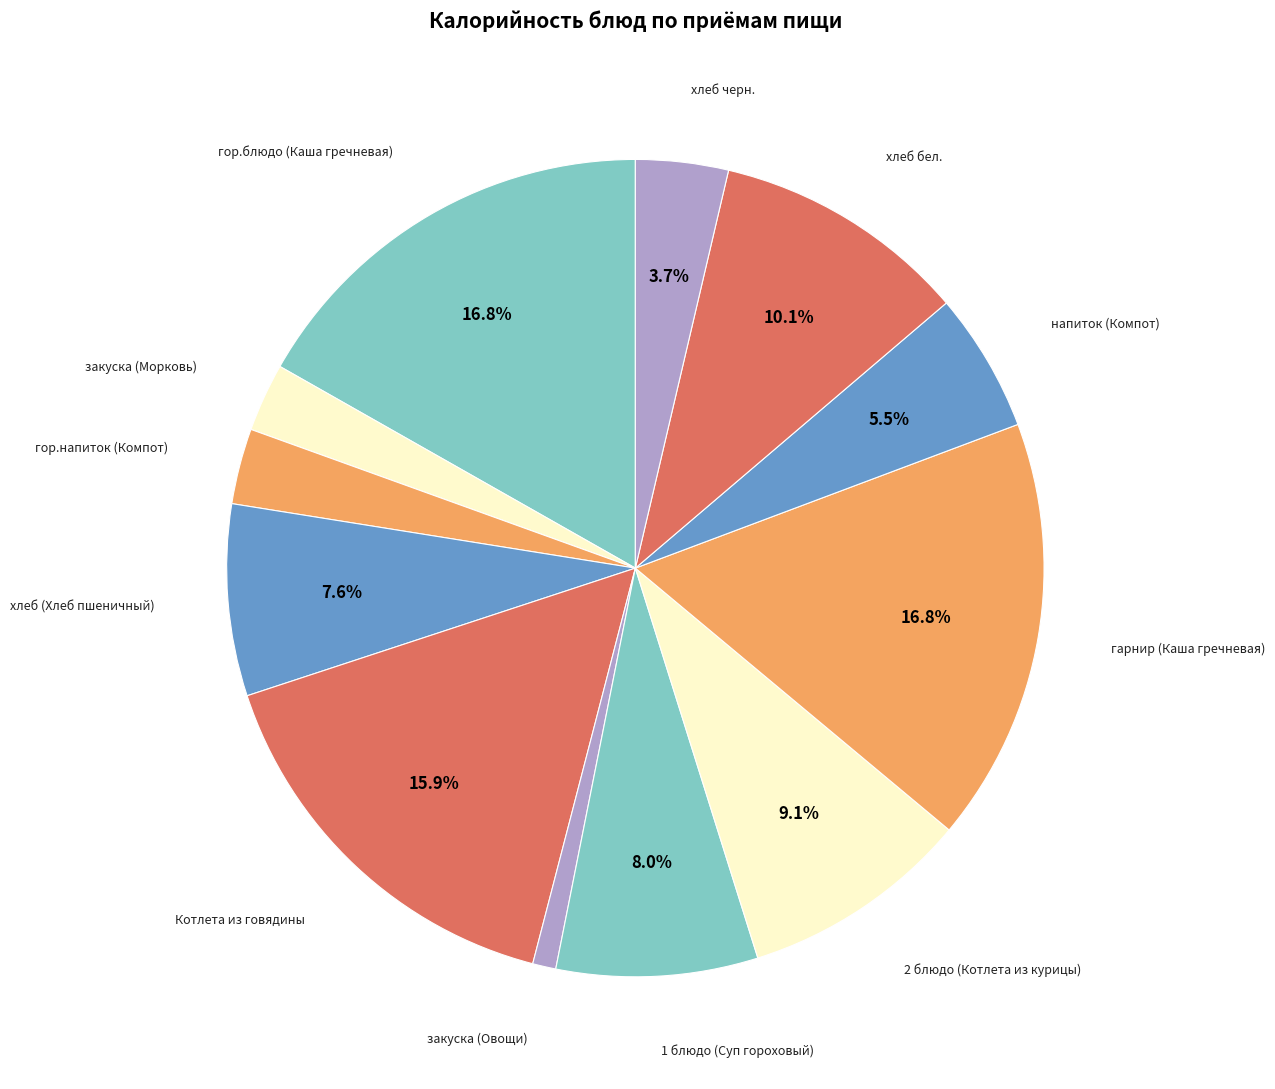

Count the number of slices in the pie.

12